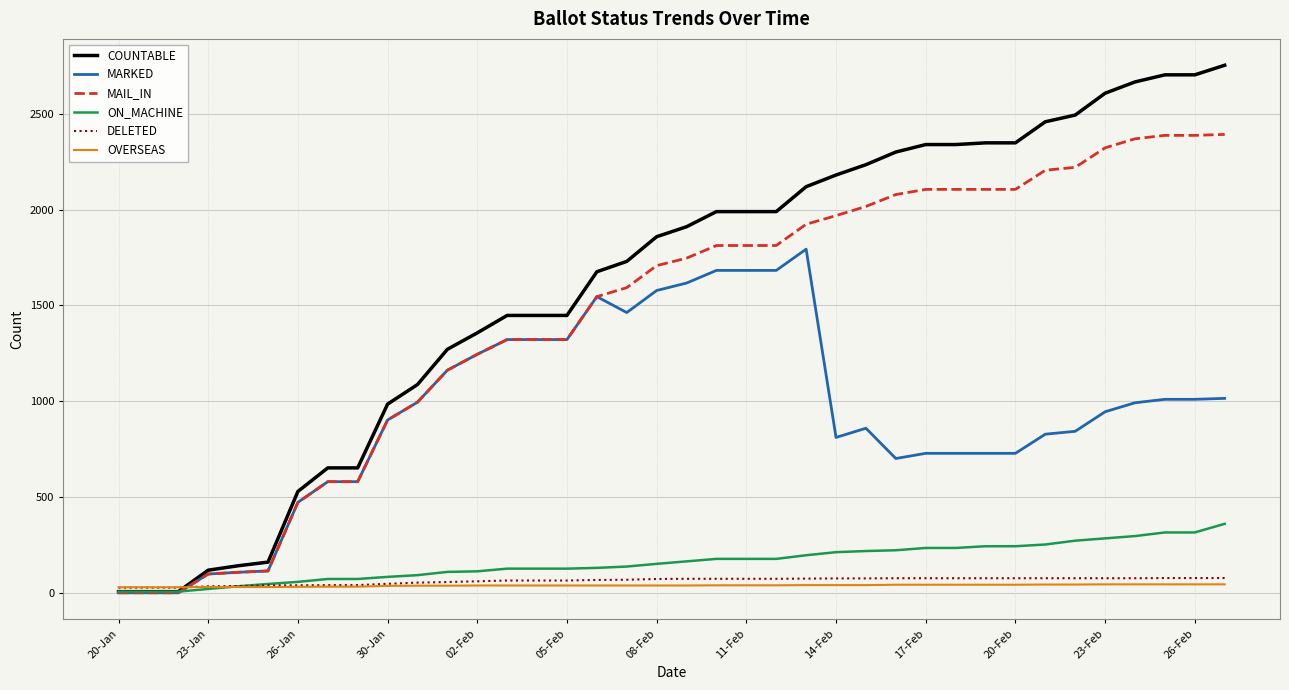

How many lines are shown in the chart?

6